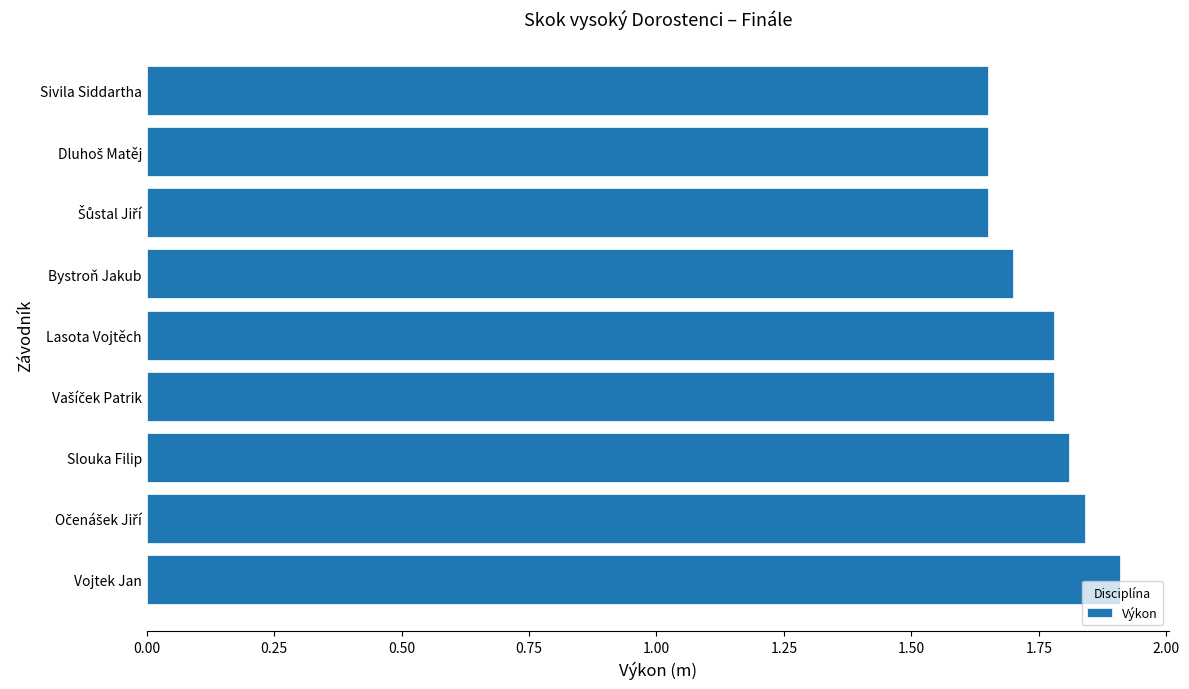

Does the chart contain stacked bars?

No